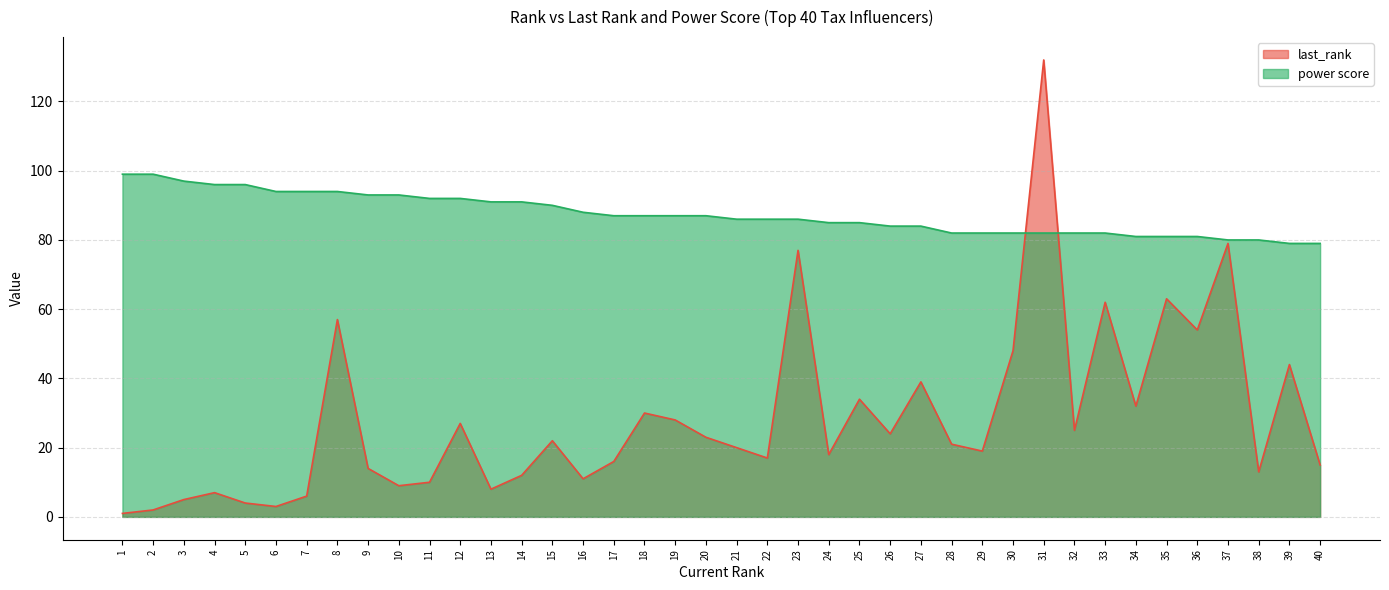

What is the total value across all series at 17?

103